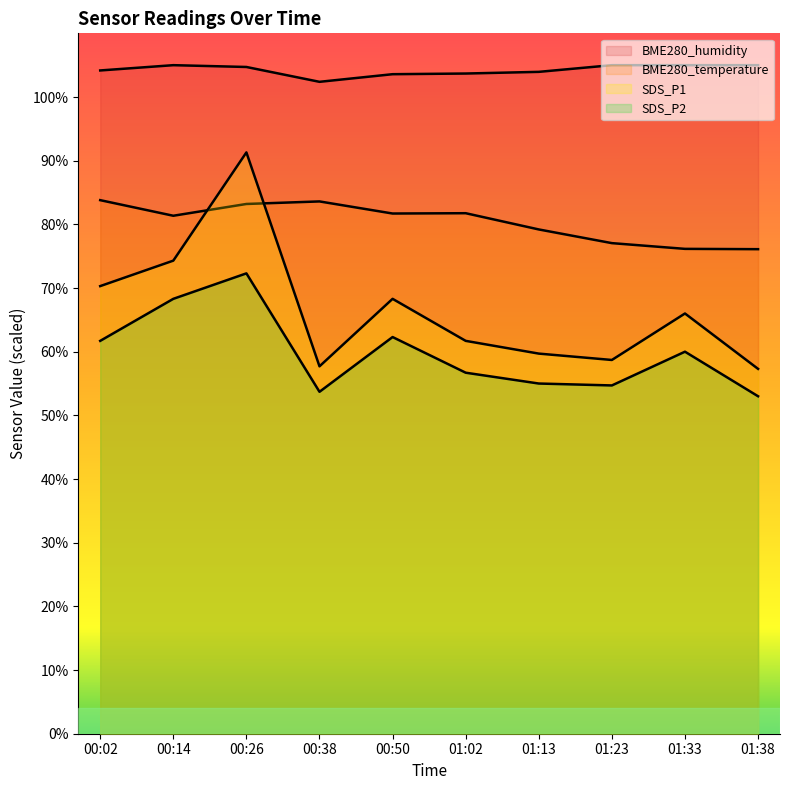

How many data points does each series have?

10